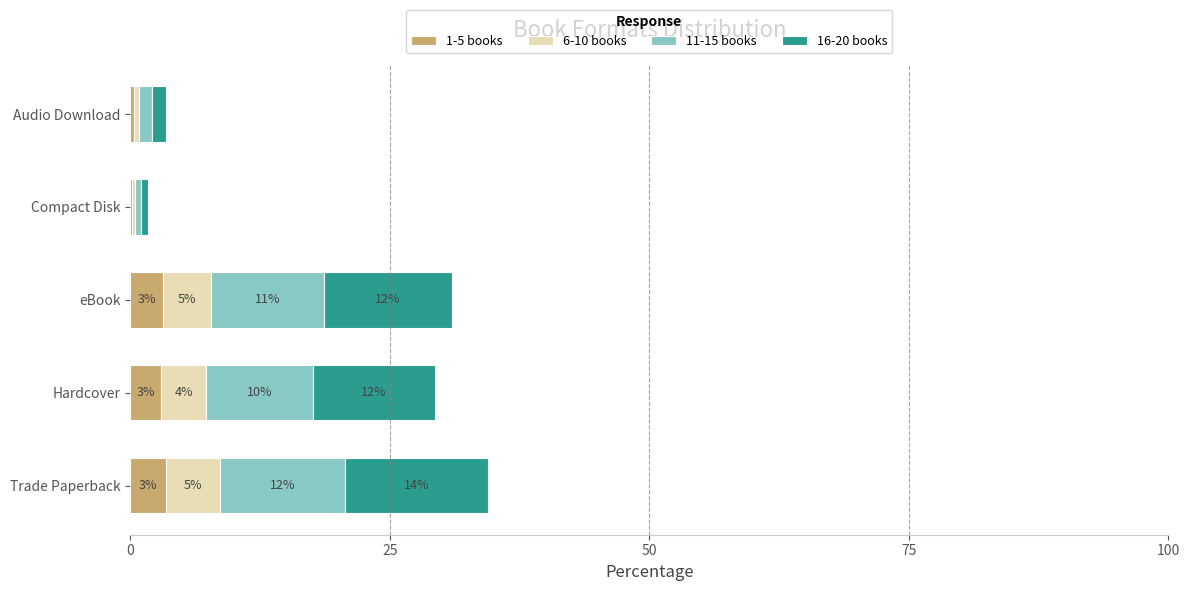

What are all the series names shown in the legend?

1-5 books, 6-10 books, 11-15 books, 16-20 books